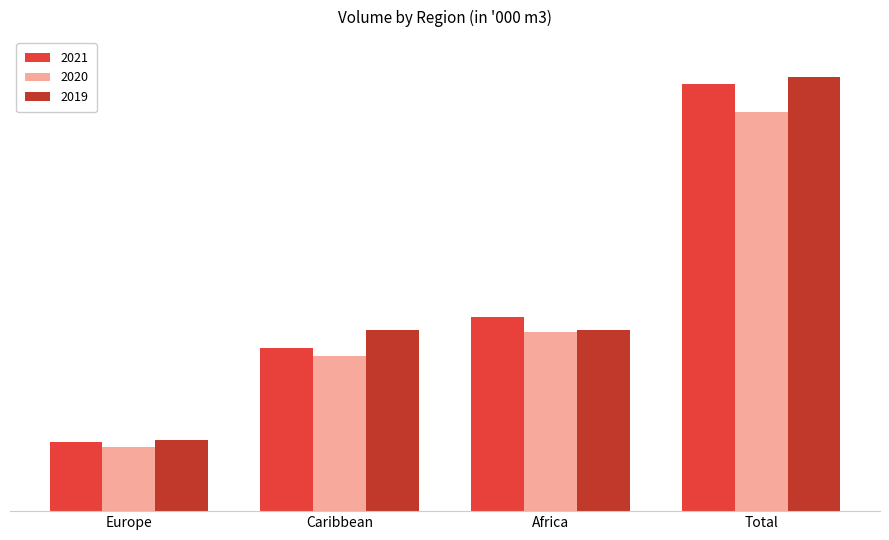

What is the label of the 3rd bar from the left?

Africa